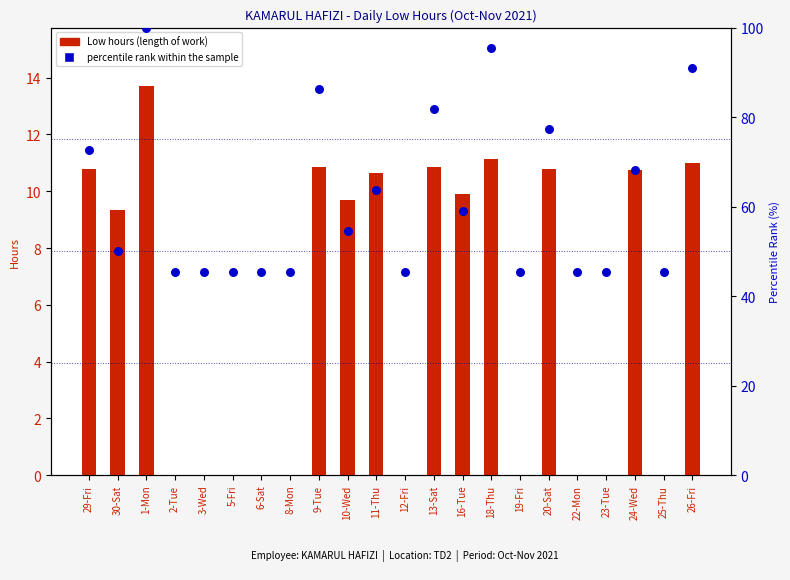

Is the value of percentile rank within the sample at 25-Thu greater than the value of Low hours (length of work) at 1-Mon?

Yes